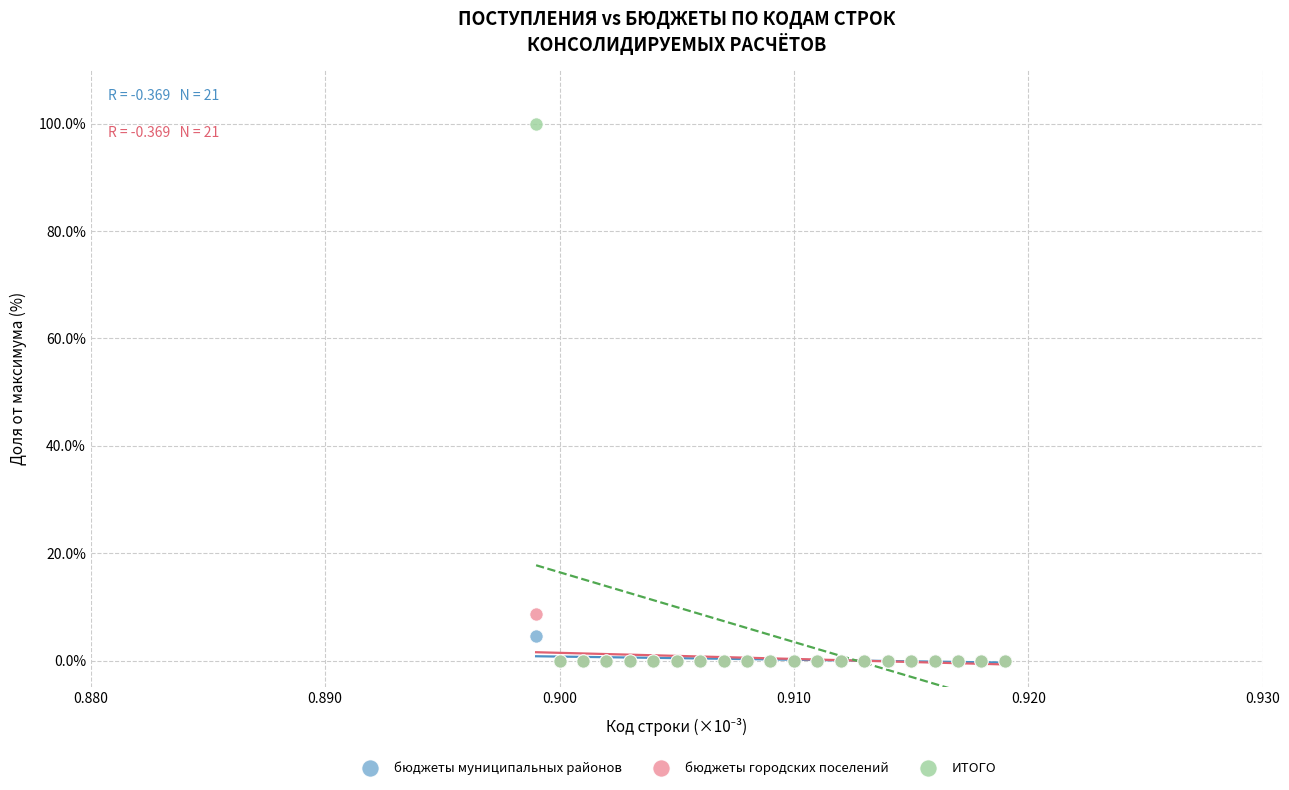

Across all series, what Y value is closest to 50?

8.8